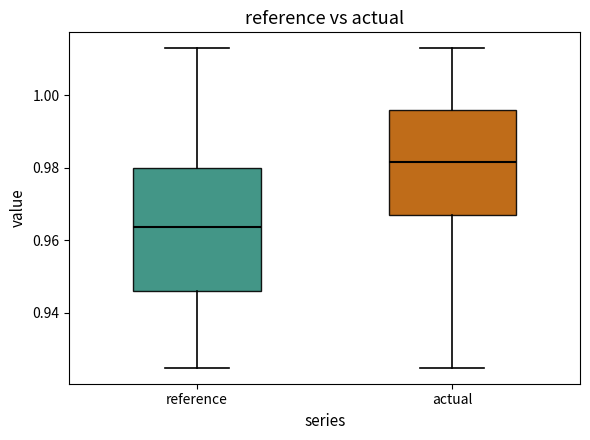

Reading left to right, transcribe this box plot: for each box, give where its median line is, the range the box spans, and where its two whiskers end, as read against the y-axis. The values are not printed on the chart, so give them approximately, as read against the axis.

reference: median 0.964, box 0.946 to 0.980, whiskers 0.924 to 1.014
actual: median 0.982, box 0.968 to 0.996, whiskers 0.924 to 1.014